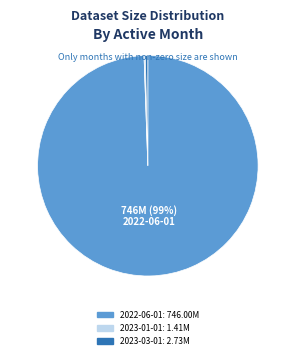

To the nearest percent, what is the average slice percentage?

33%